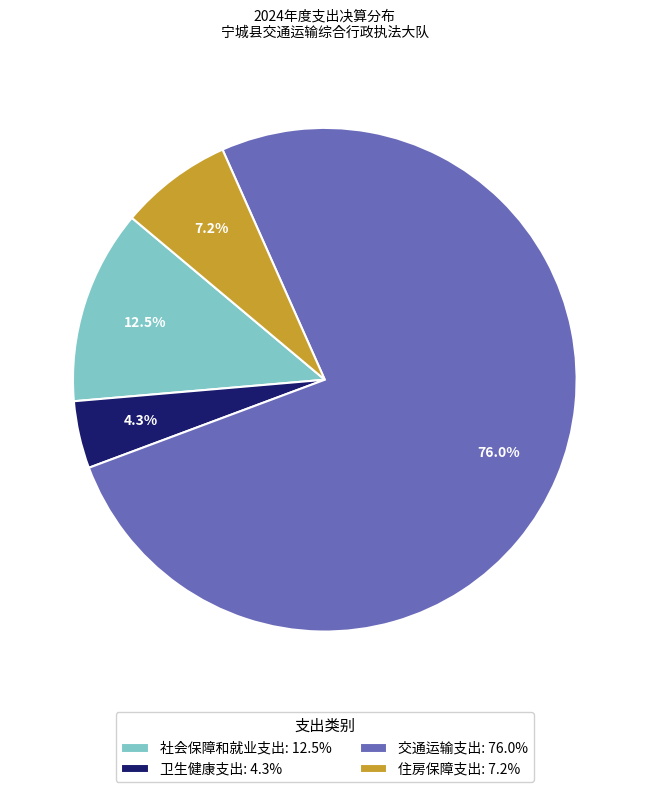

To the nearest percent, what is the combined percentage of 社会保障和就业支出 and 卫生健康支出?

17%